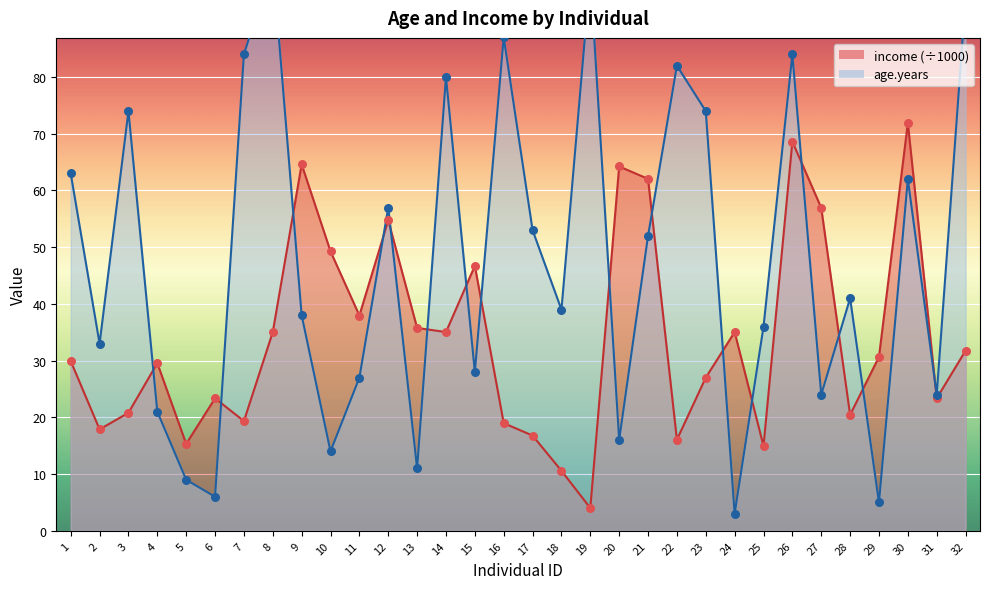

Is the value of age.years at 9 greater than the value of income at 20?

No